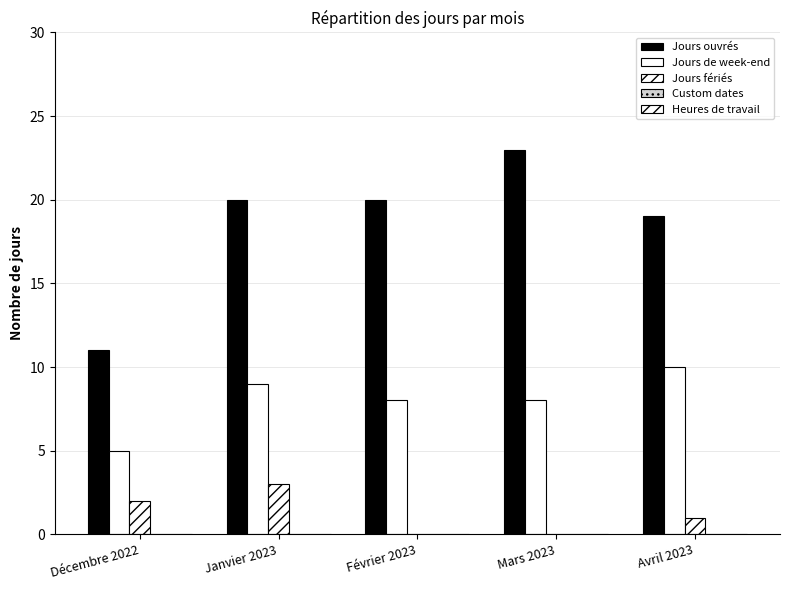

How many groups of bars are there?

5